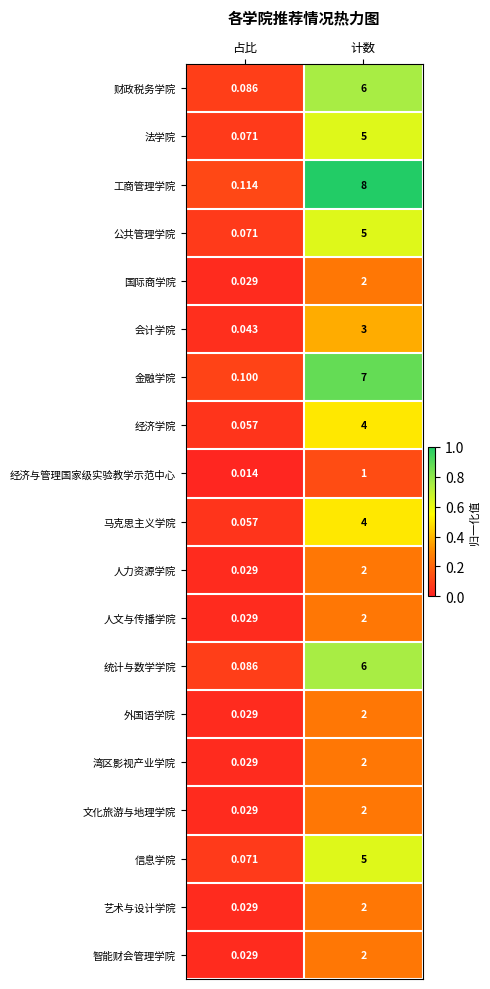

Which series has the largest total across all categories?

工商管理学院